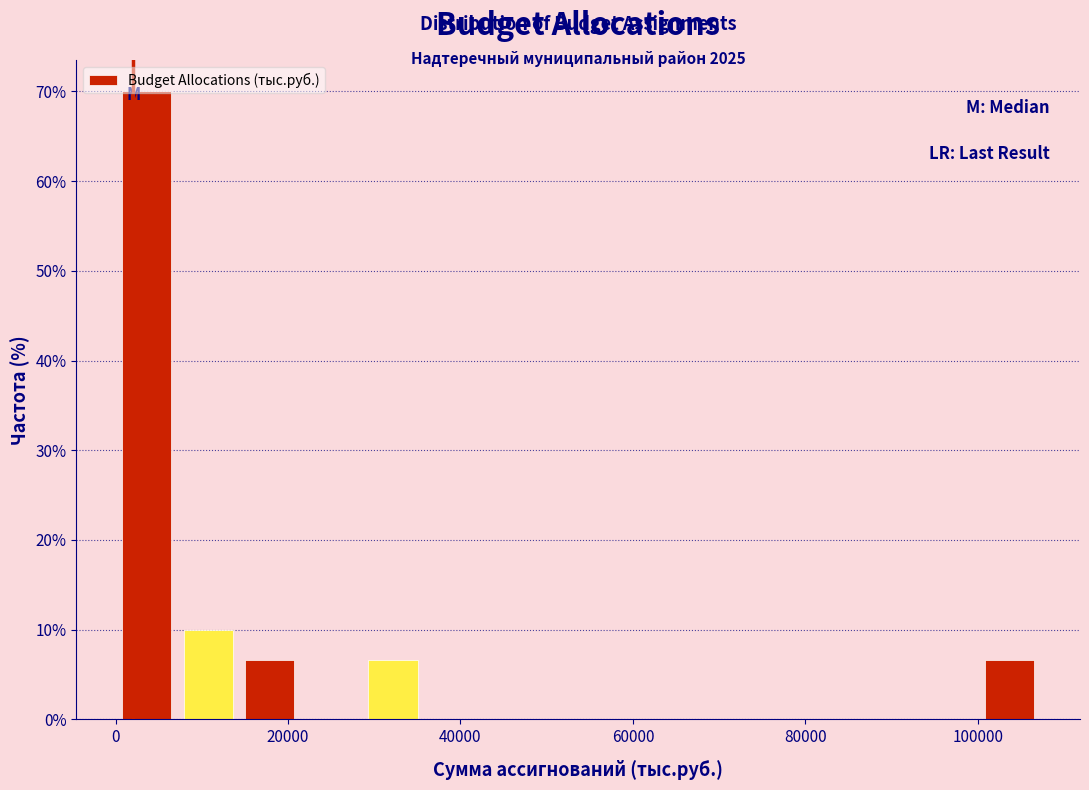

Around what value on the x-axis is the tallest bar? Give the approximate position of its centre, as read against the axis.

4000